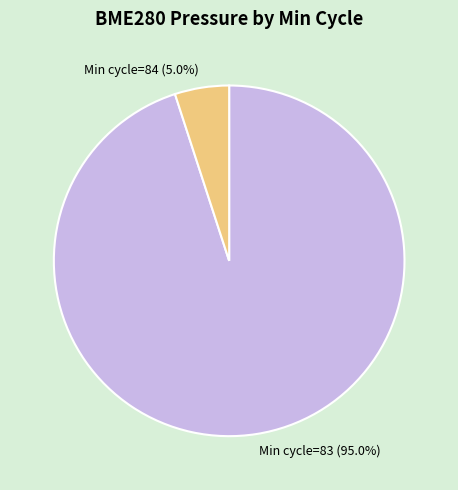

Rank the categories by value from highest to lowest.

Min cycle=83, Min cycle=84